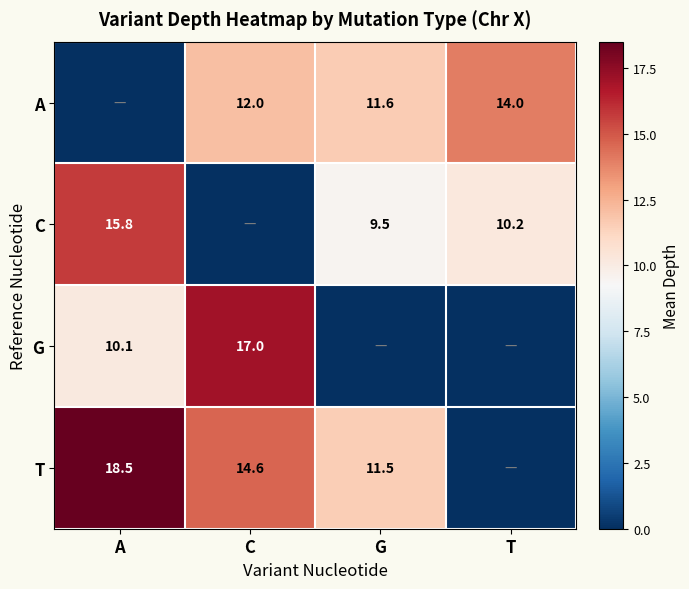

True or false: A has a value of 11.6 at G.

True